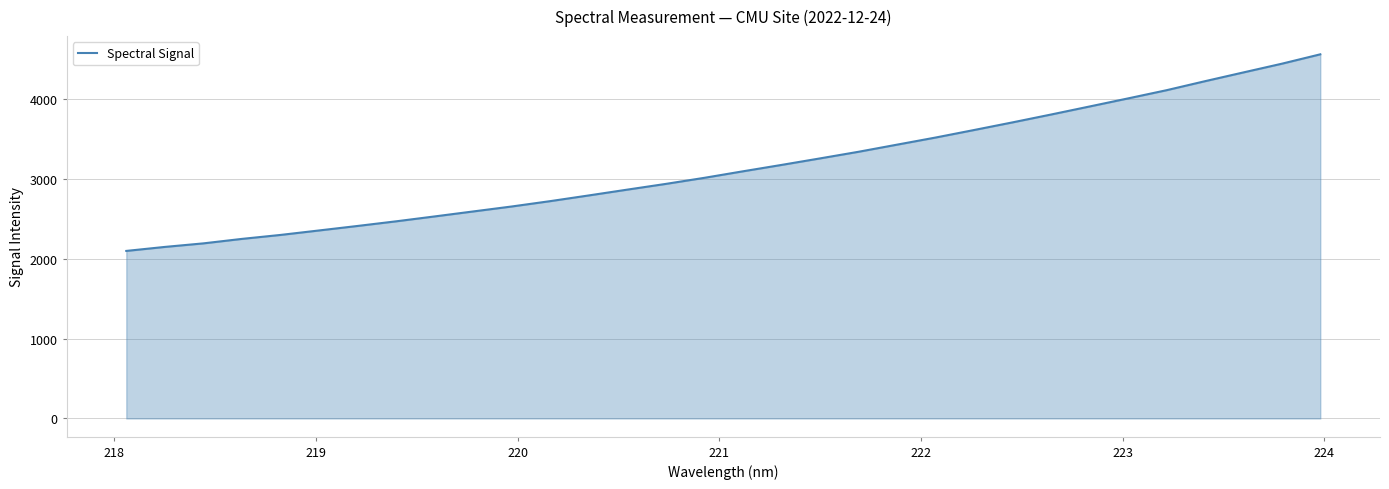

What is the maximum value shown in the chart?

4554.9